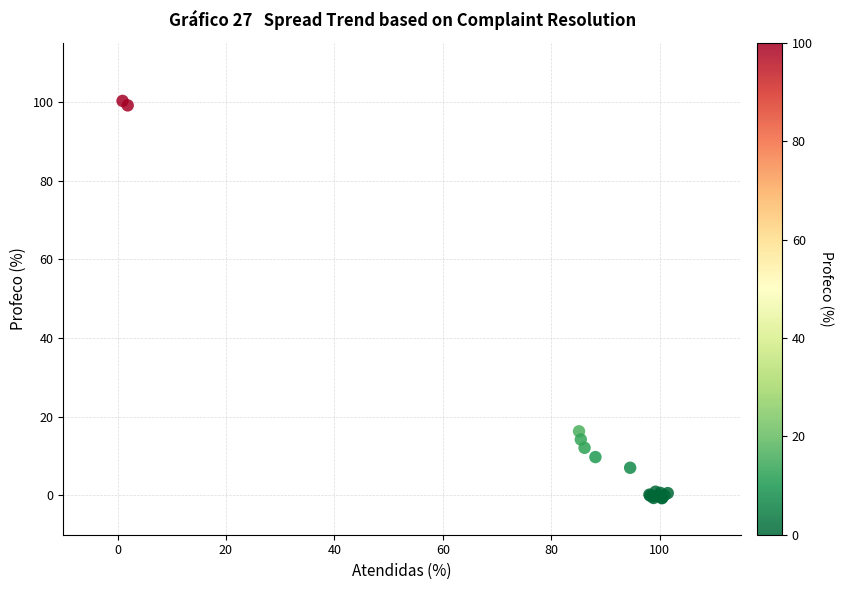

What Y value in the scatter plot is closest to 49?

16.3